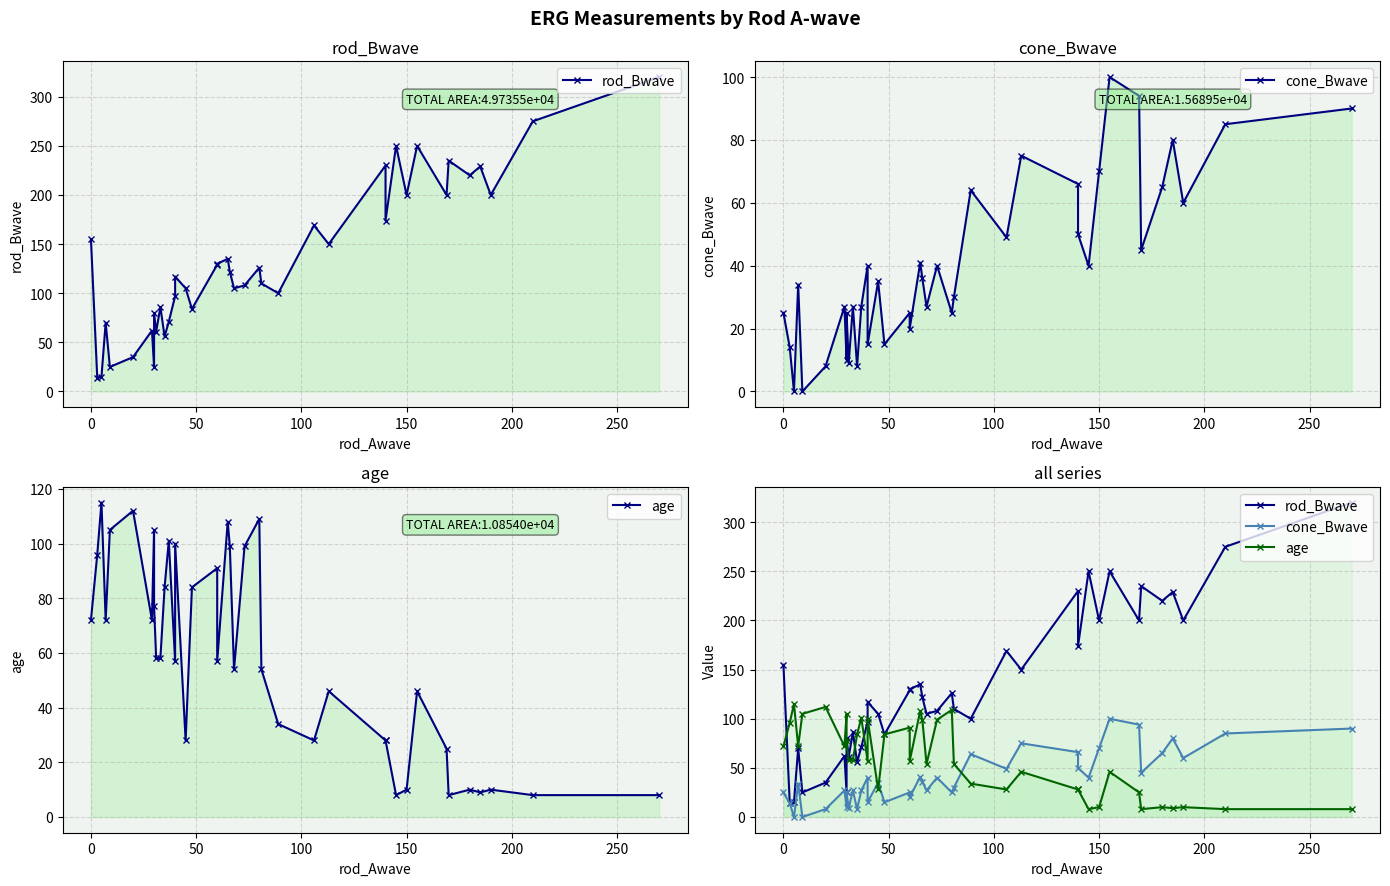

Reading left to right, what are all the values shown in this chart?

rod_Bwave: 155	14	15	70	25	35	62	25	80	61	86	56	71	97	117	105	84	129	130	135	122	105	108	126	110	100	169	150	230	174	250	200	250	200	235	220	229	200	275	320
cone_Bwave: 25	14	0	34	0	8	27	10	25	9	27	8	27	40	15	35	15	25	20	41	36	27	40	25	30	64	49	75	66	50	40	70	100	94	45	65	80	60	85	90
age: 72	96	115	72	105	112	72	105	77	58	58	84	101	57	100	28	84	91	57	108	99	54	99	109	54	34	28	46	28	28	8	10	46	25	8	10	9	10	8	8